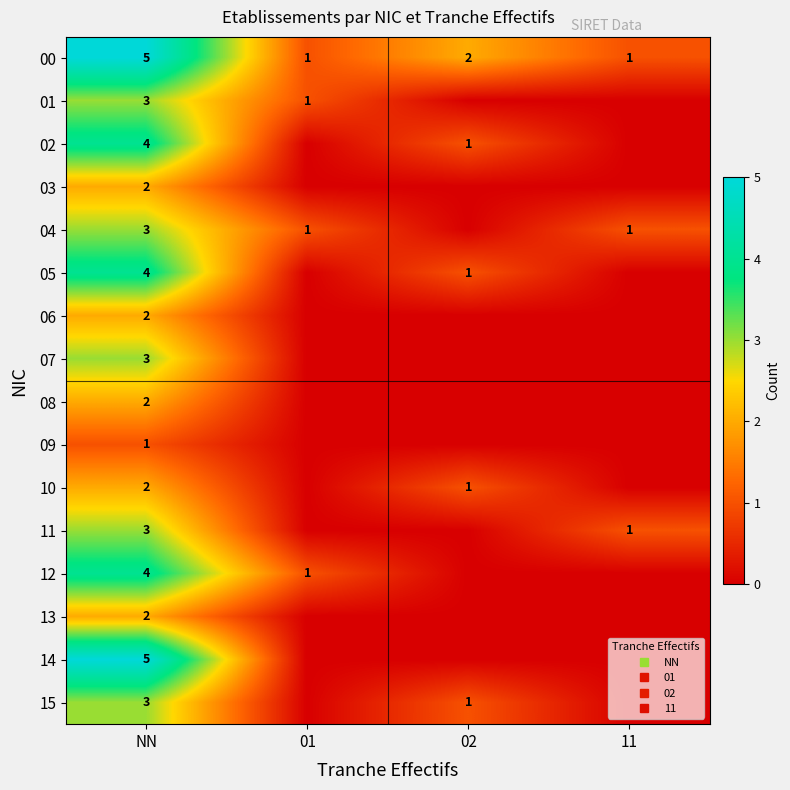

Rank the series by their maximum value, from lowest to highest.

09, 03, 06, 08, 10, 13, 01, 04, 07, 11, 15, 02, 05, 12, 00, 14